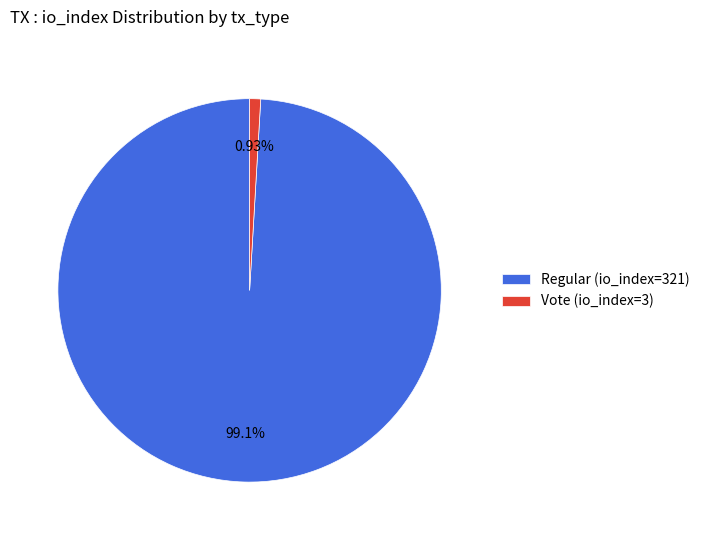

To the nearest percent, what is the difference between the Vote (io_index=3) and Regular (io_index=321) slice percentages?

98%